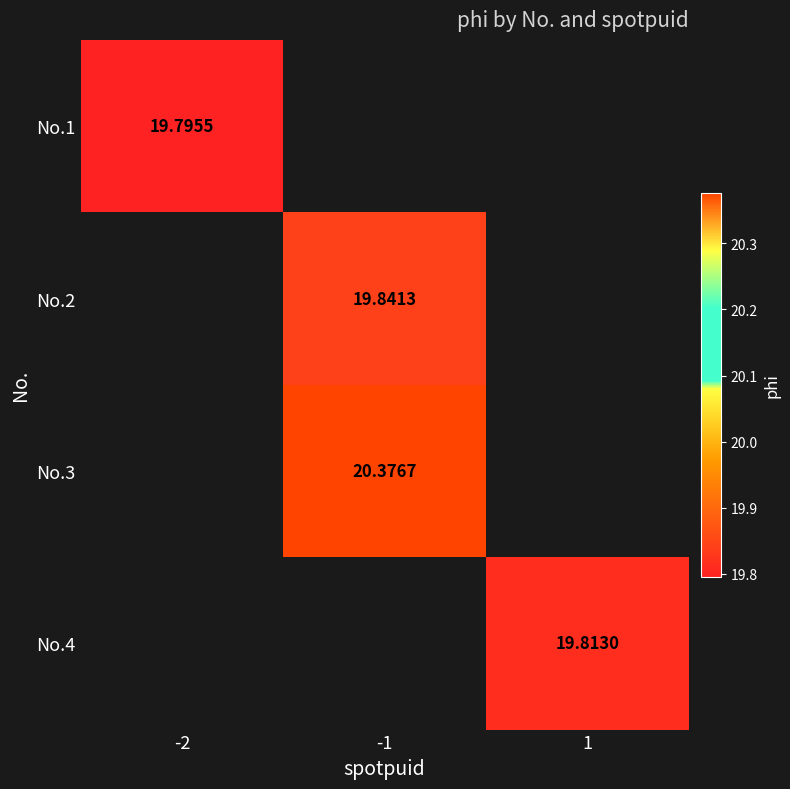

How many distinct data groups are displayed?

4